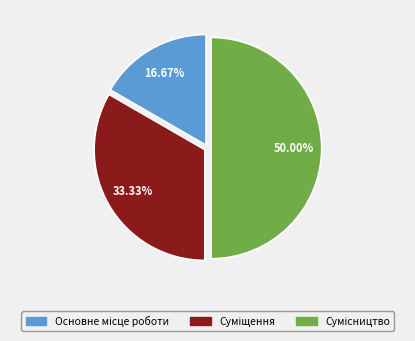

Which slice is the smallest?

Основне місце роботи